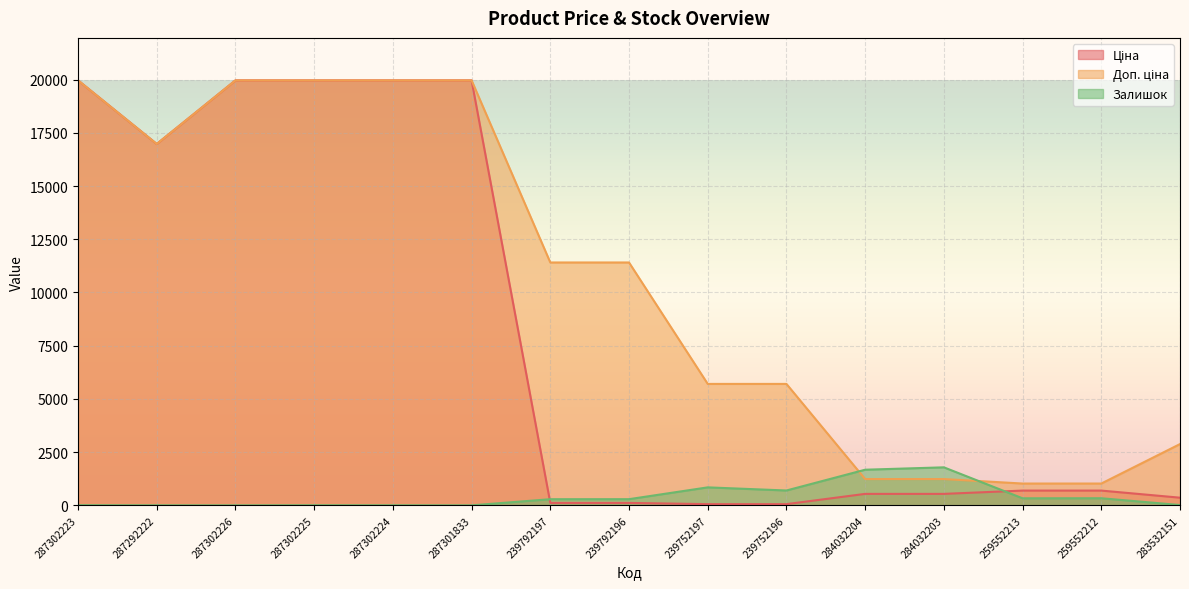

Which series changed the most between 239792197 and 239752196?

Доп. ціна